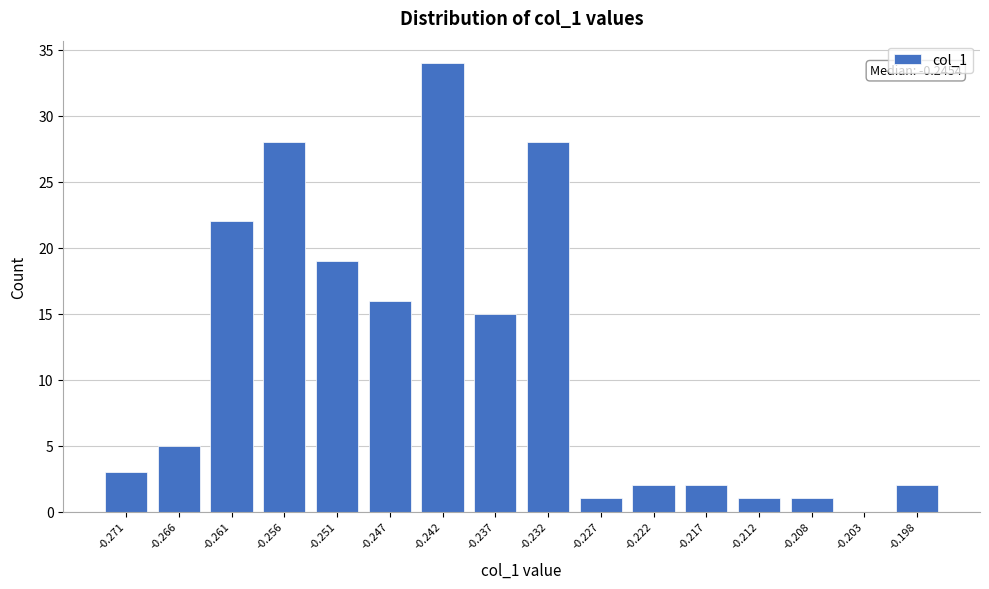

Reading left to right, list all the values displayed in this chart.

-0.271=3	-0.266=5	-0.261=22	-0.256=28	-0.251=19	-0.247=16	-0.242=34	-0.237=15	-0.232=28	-0.227=1	-0.222=2	-0.217=2	-0.212=1	-0.208=1	-0.203=0	-0.198=2